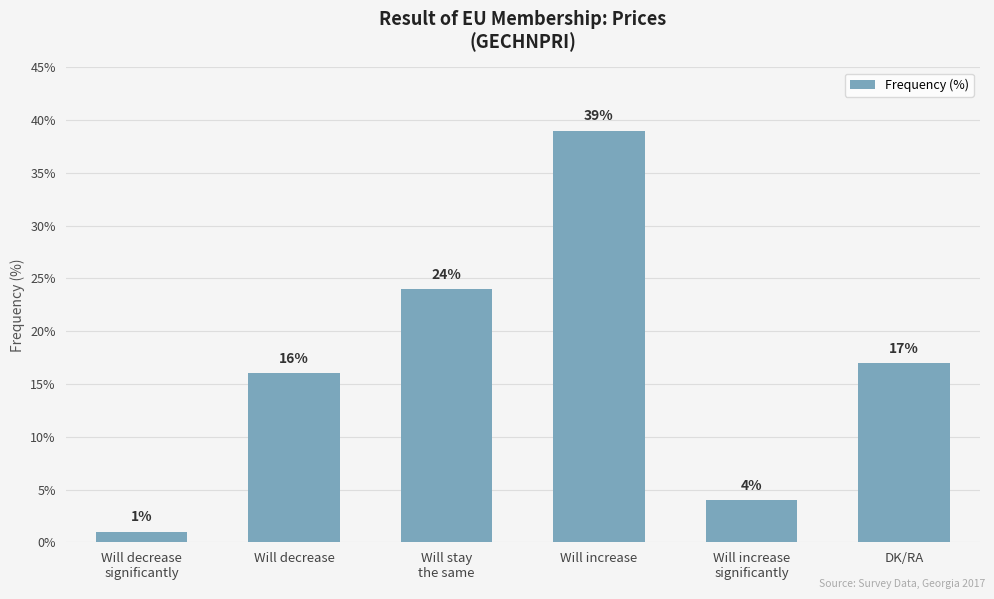

Which label corresponds to the smallest value in the chart?

Will decrease
significantly